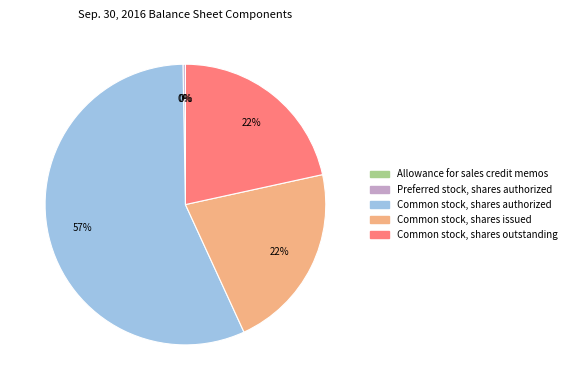

Between Common stock, shares authorized and Common stock, shares outstanding, which is larger?

Common stock, shares authorized